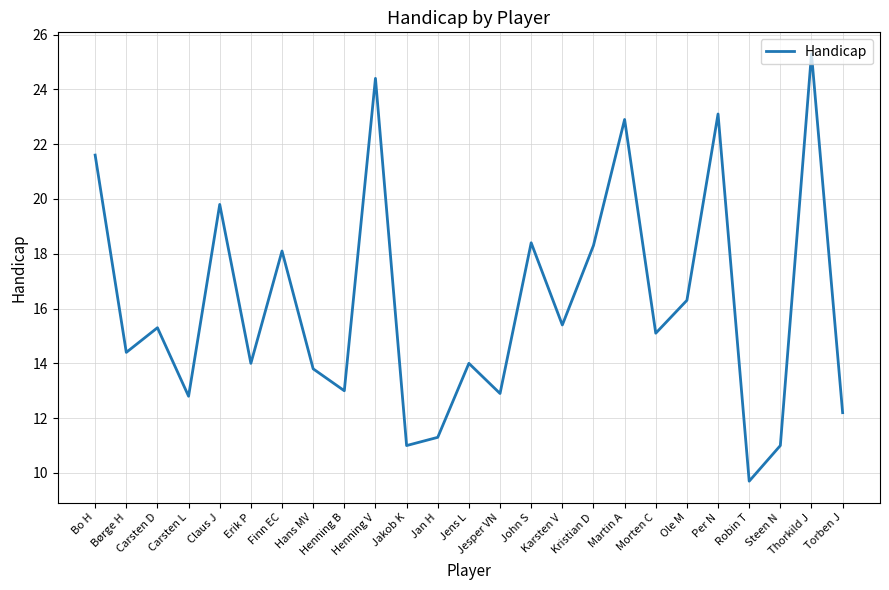

Which has a higher value, Henning B or Henning V?

Henning V